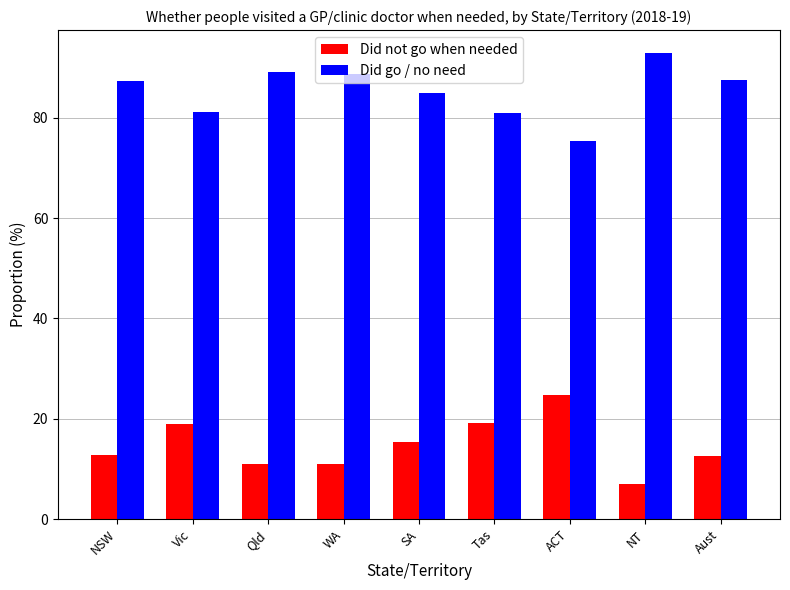

How many series are shown in this chart?

2